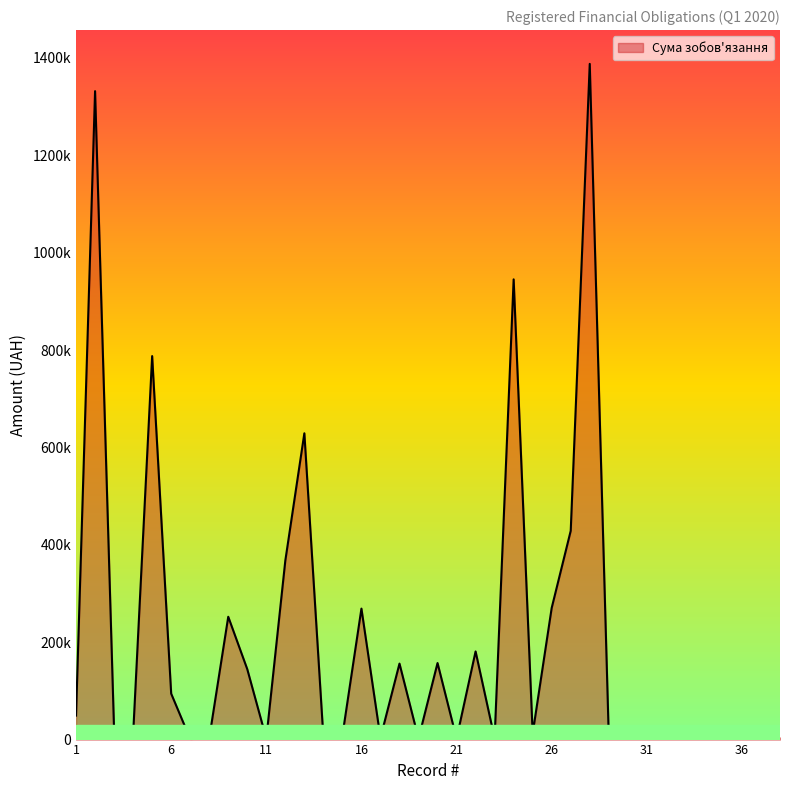

Reading left to right, extract all data points from this chart.

49290.1	1331859.6	17502.1	10343.8	787692.0	94387.0	1349.8	2843.0	252262.0	144552.0	2085.0	367781.0	629111.0	4821.9	8245.4	268998.7	3493.6	156071.9	2036.6	157221.0	2033.1	181032.4	2364.0	945281.0	12402.1	270433.1	428796.4	1387884.0	5588.9	3479.6	2499.8	15301.3	17719.4	4050.0	4263.2	4263.2	4263.2	4263.2